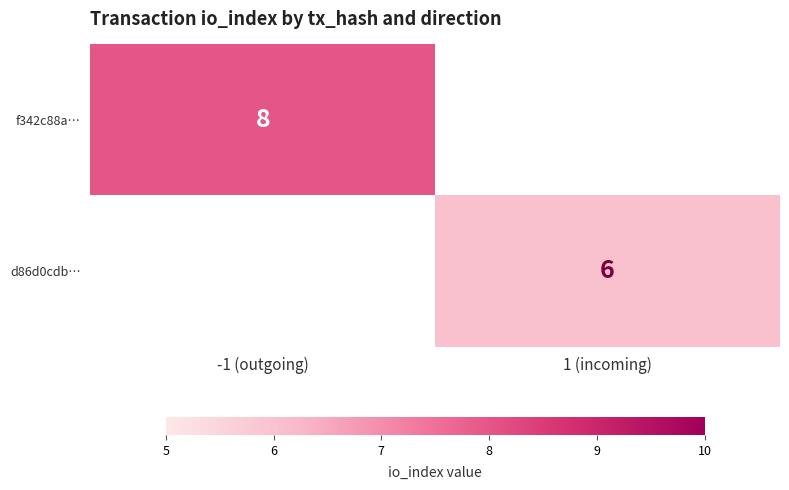

The value of d86d0cdb… at 1 (incoming) is 4. True or false?

False